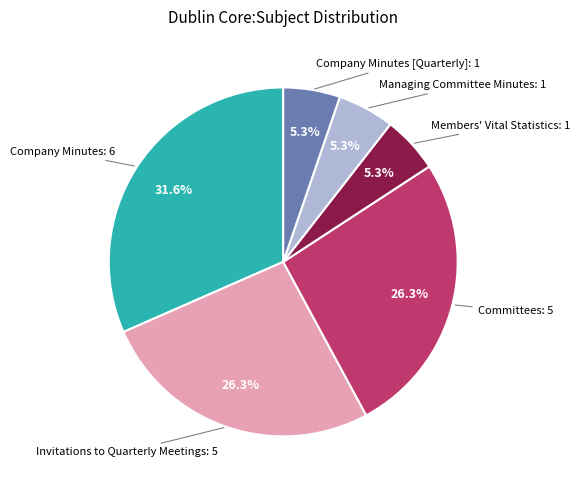

Is there any slice that represents more than half of the pie?

No